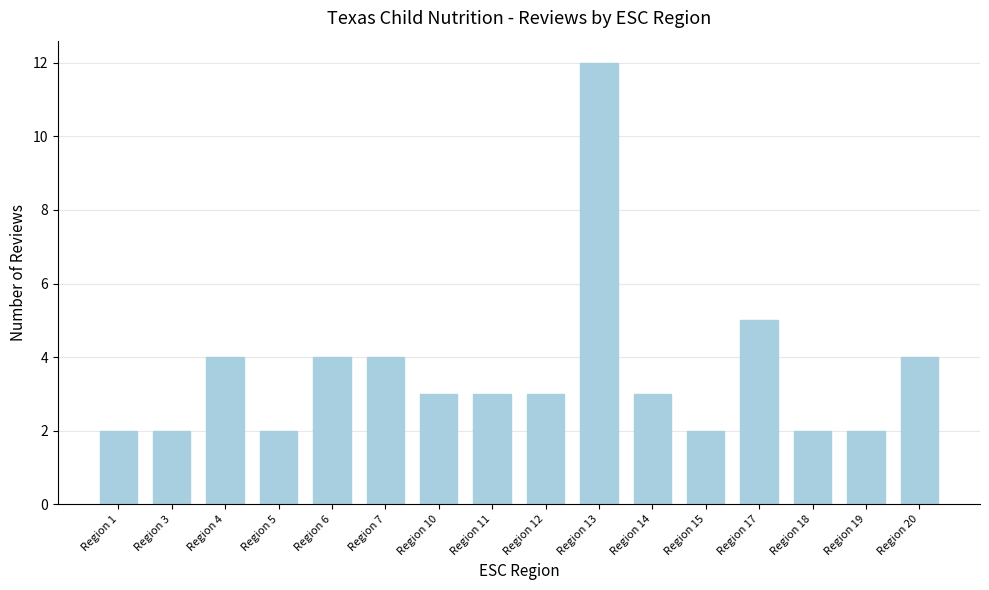

What is the sum of all values?

57